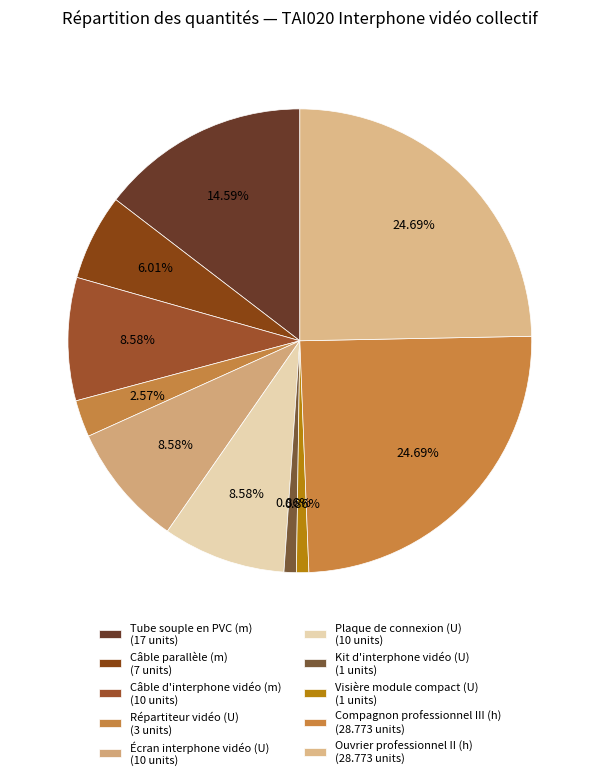

True or false: Répartiteur vidéo (U) accounts for 3% of the total.

True